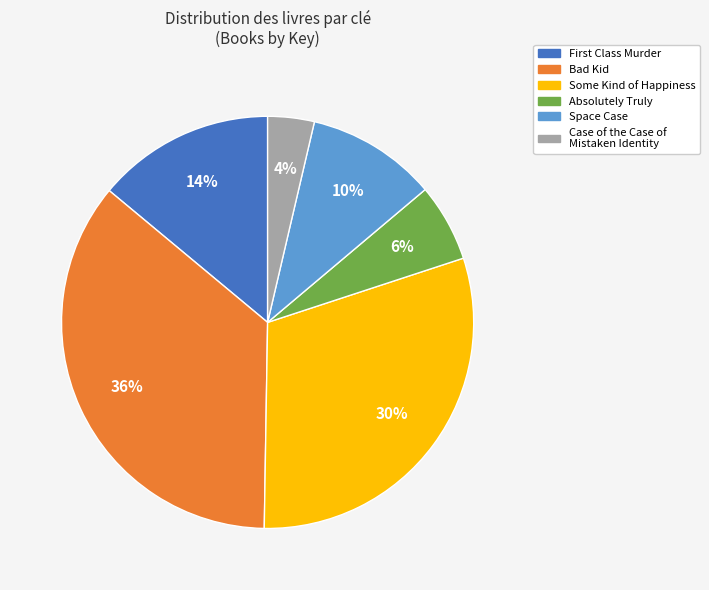

What percentage is the Bad Kid slice, to the nearest percent?

36%